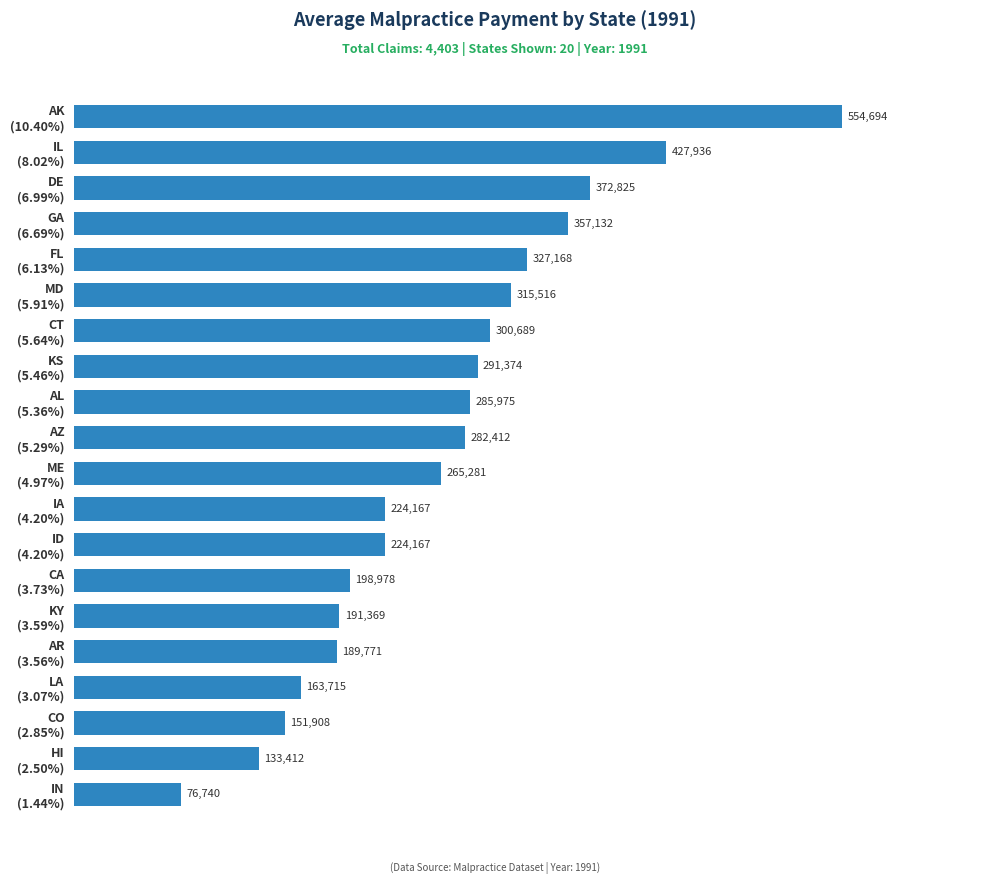

What is the difference between the maximum and second lowest values?

421282.0